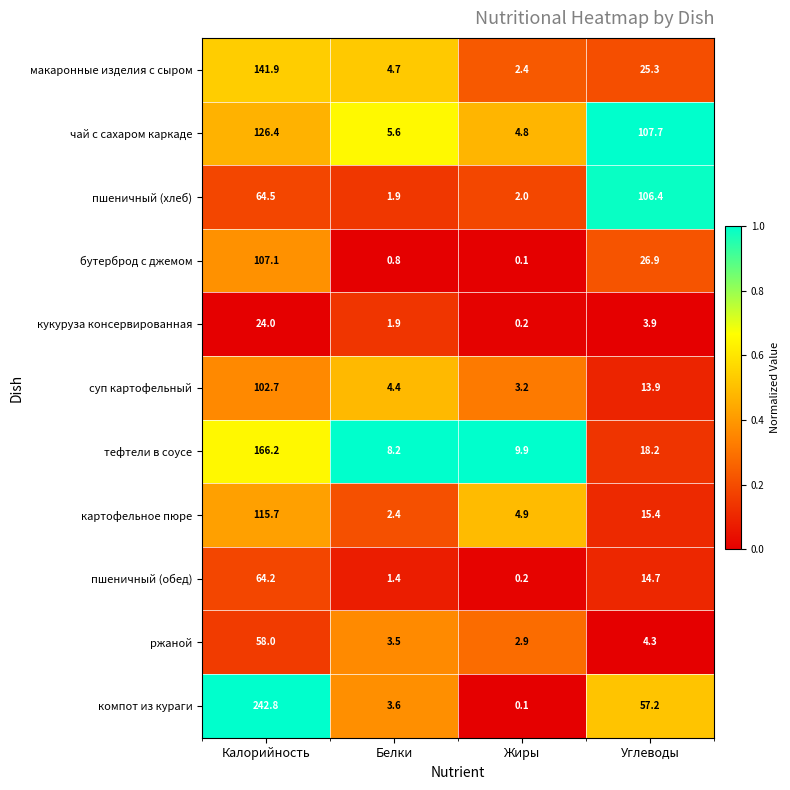

List the series in order of their peak value, lowest first.

кукуруза консервированная, ржаной, пшеничный (обед), суп картофельный, пшеничный (хлеб), бутерброд с джемом, картофельное пюре, чай с сахаром каркаде, макаронные изделия с сыром, тефтели в соусе, компот из кураги